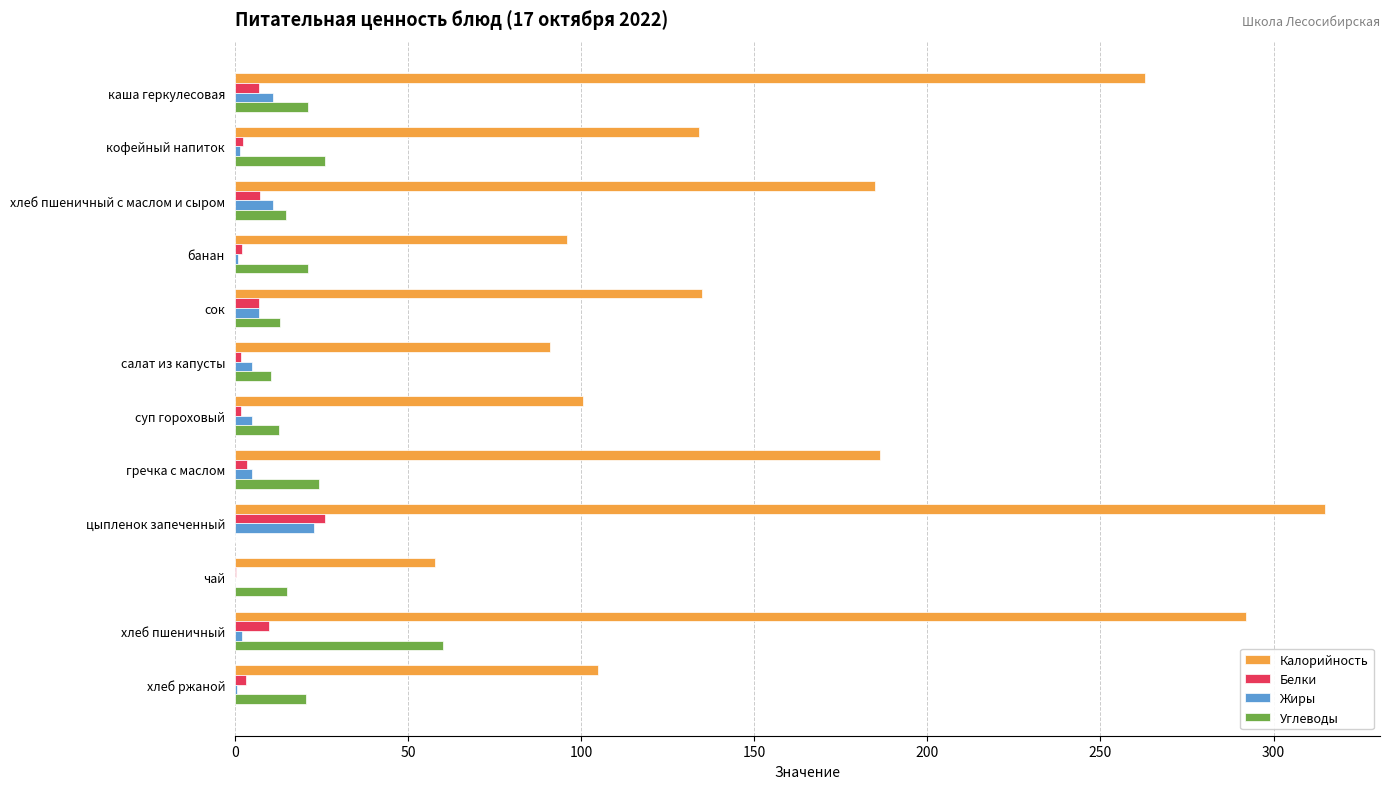

What are all the series names shown in the legend?

Калорийность, Белки, Жиры, Углеводы